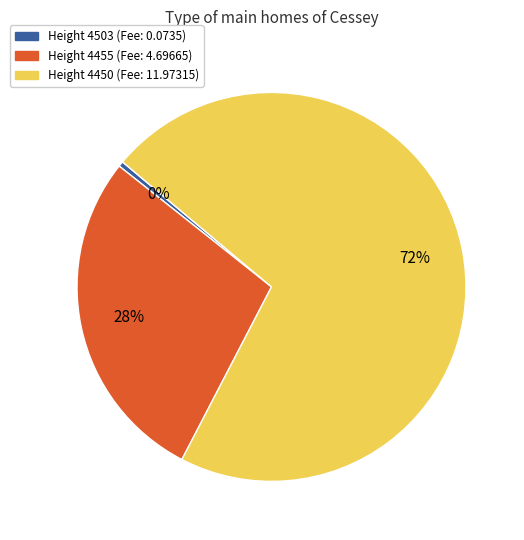

How many slices are in this pie chart?

3